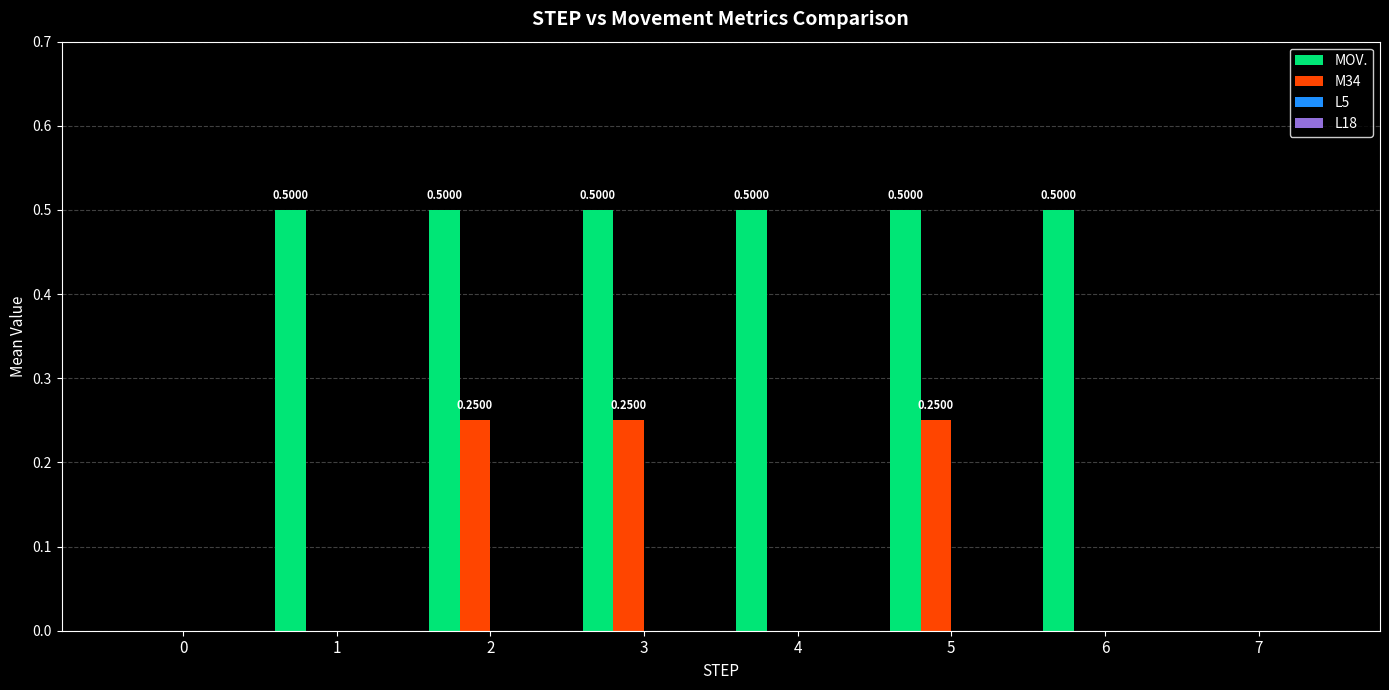

Which series has the largest total across all categories?

MOV.